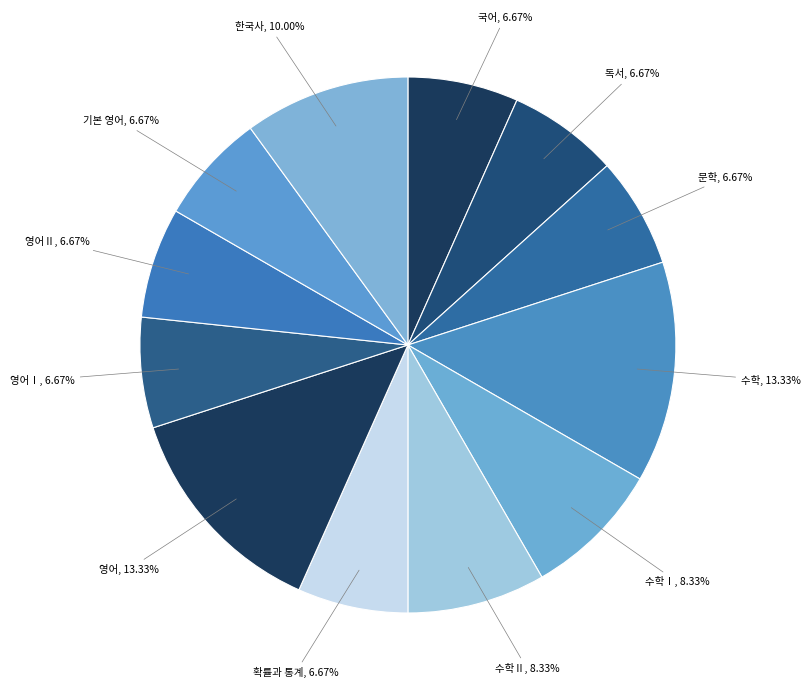

How many slices are in this pie chart?

12